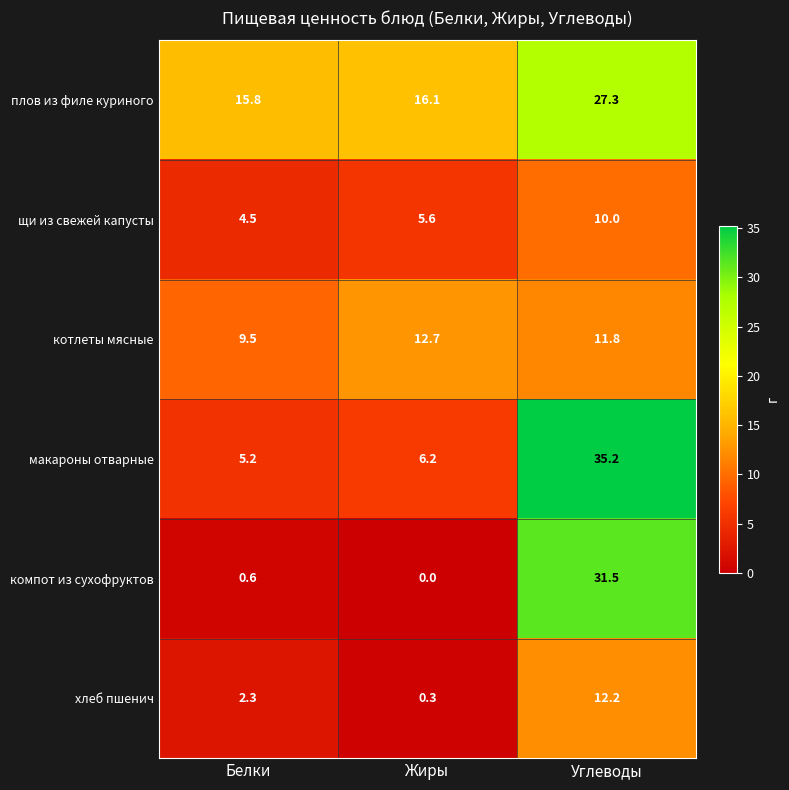

Rank the series at Жиры from highest to lowest value.

плов из филе куриного, котлеты мясные, макароны отварные, щи из свежей капусты, хлеб пшенич, компот из сухофруктов